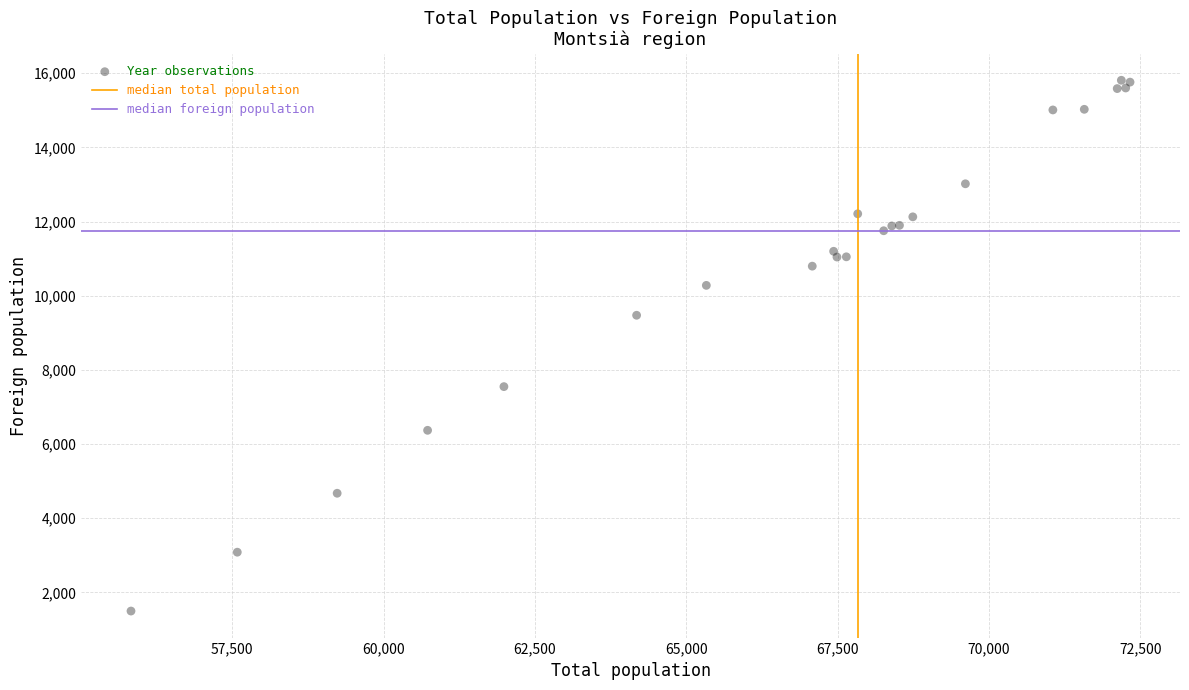

What Y value in the scatter plot is closest to 8652?

9472